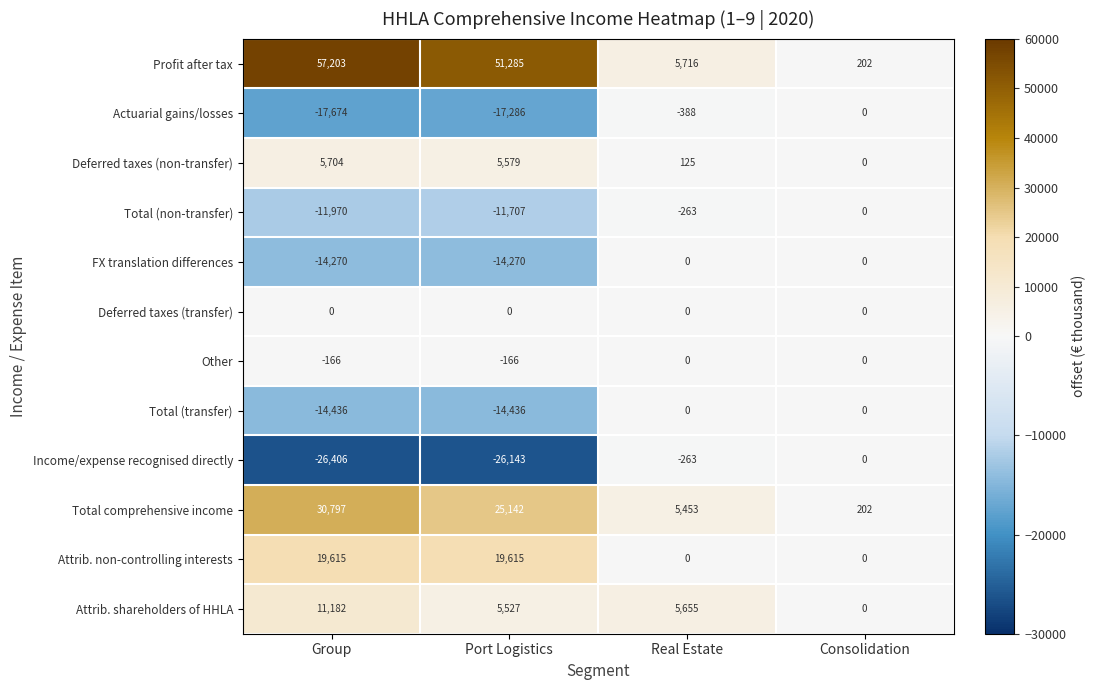

At which category is the sum across all series the highest?

Group